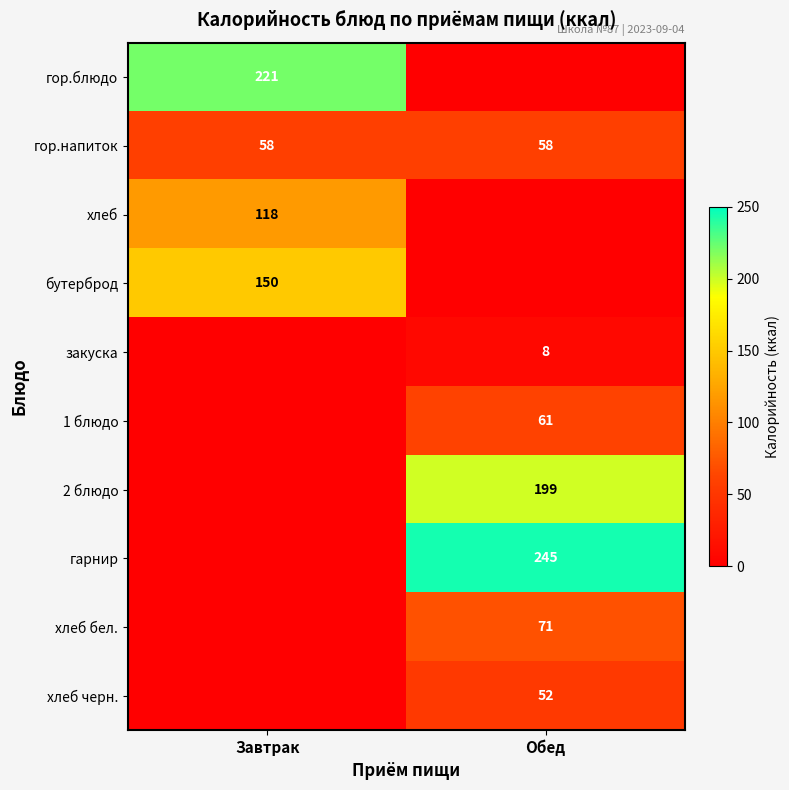

What is the average value of the гор.напиток series?

58